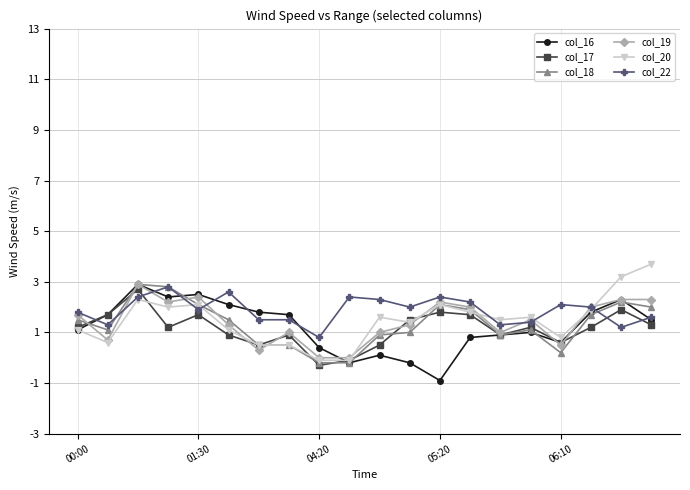

What is the minimum value shown in the chart?

-0.9